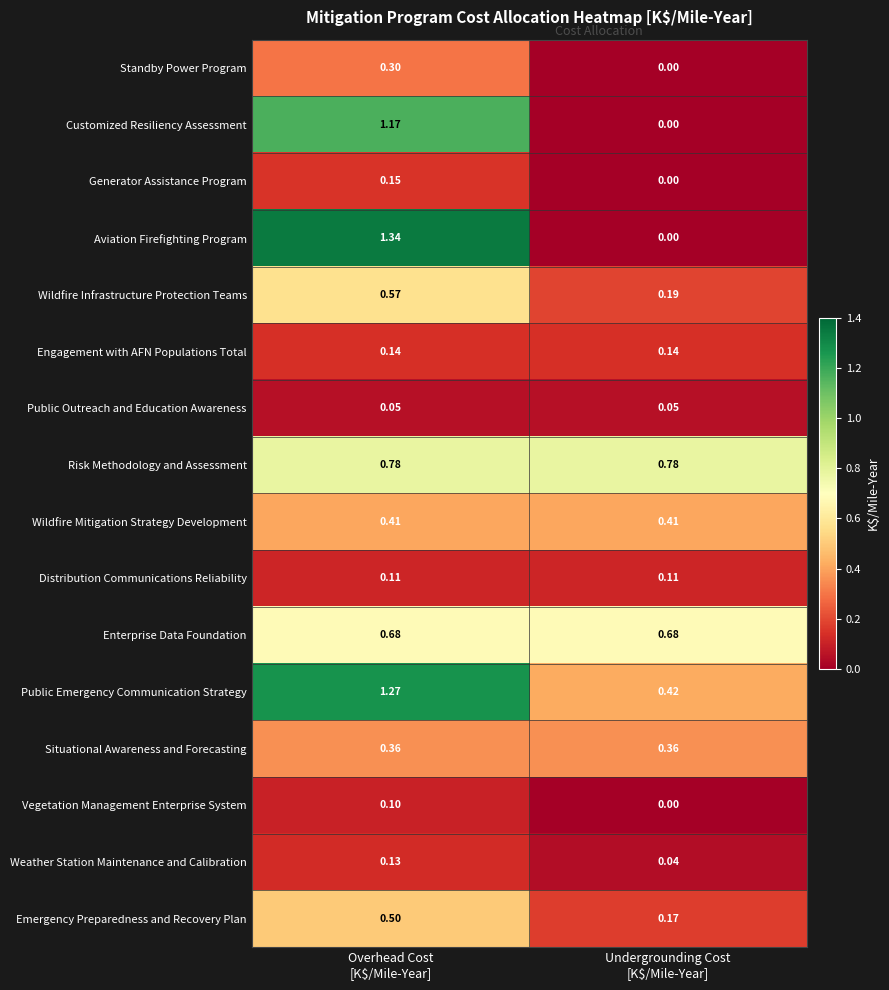

At Overhead Cost
[K$/Mile-Year], list the series in order from smallest to largest.

Public Outreach and Education Awareness, Vegetation Management Enterprise System, Distribution Communications Reliability, Weather Station Maintenance and Calibration, Engagement with AFN Populations Total, Generator Assistance Program, Standby Power Program, Situational Awareness and Forecasting, Wildfire Mitigation Strategy Development, Emergency Preparedness and Recovery Plan, Wildfire Infrastructure Protection Teams, Enterprise Data Foundation, Risk Methodology and Assessment, Customized Resiliency Assessment, Public Emergency Communication Strategy, Aviation Firefighting Program